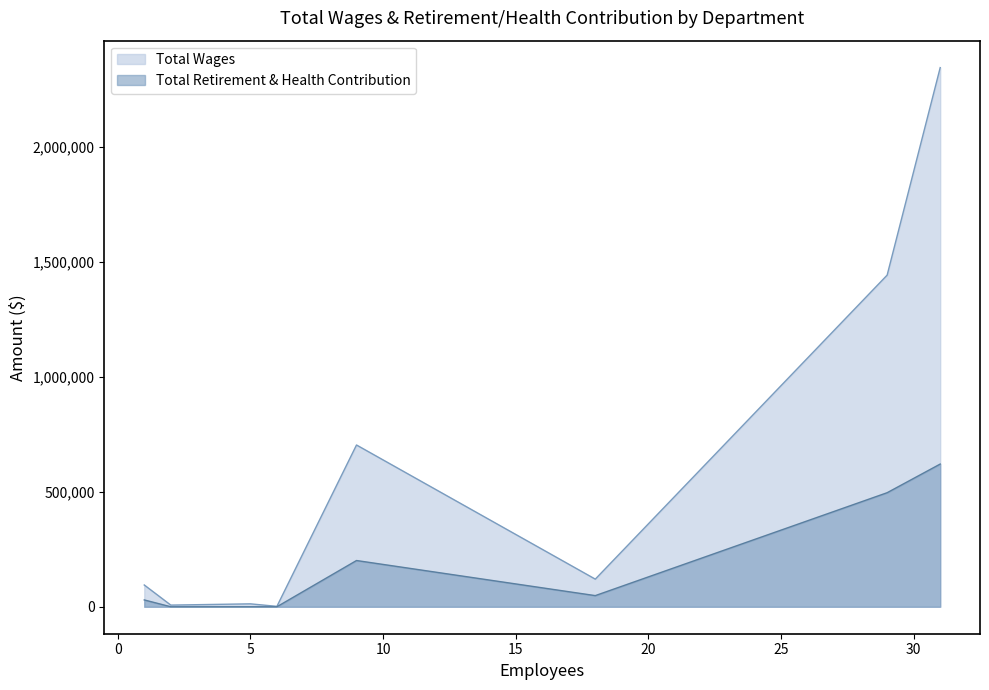

What is the greatest value displayed?

2343668